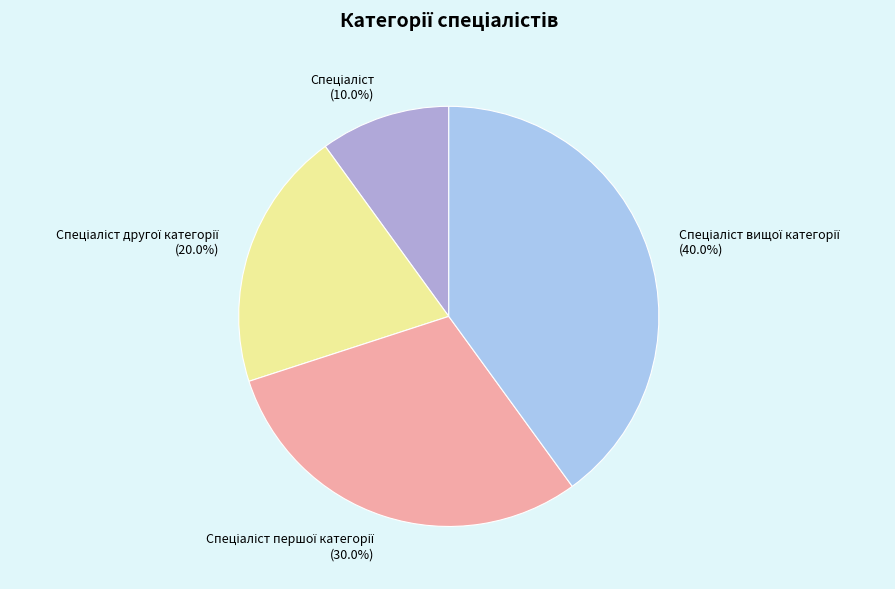

Does any single category account for the majority?

No